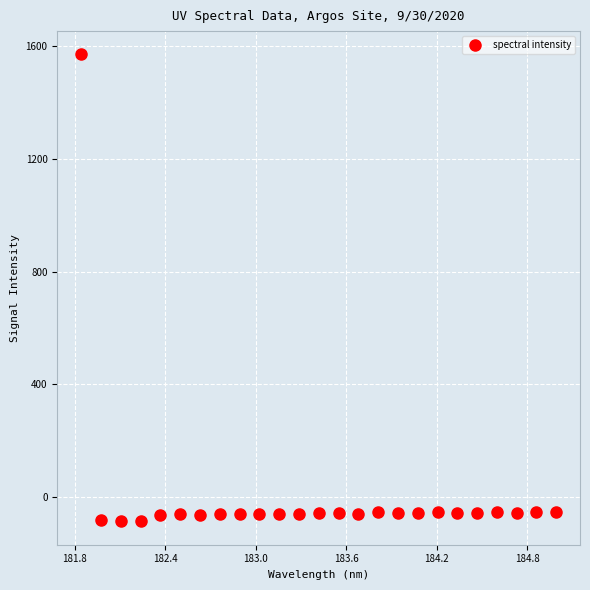

What is the range of Y values (max minus min)?

1658.1